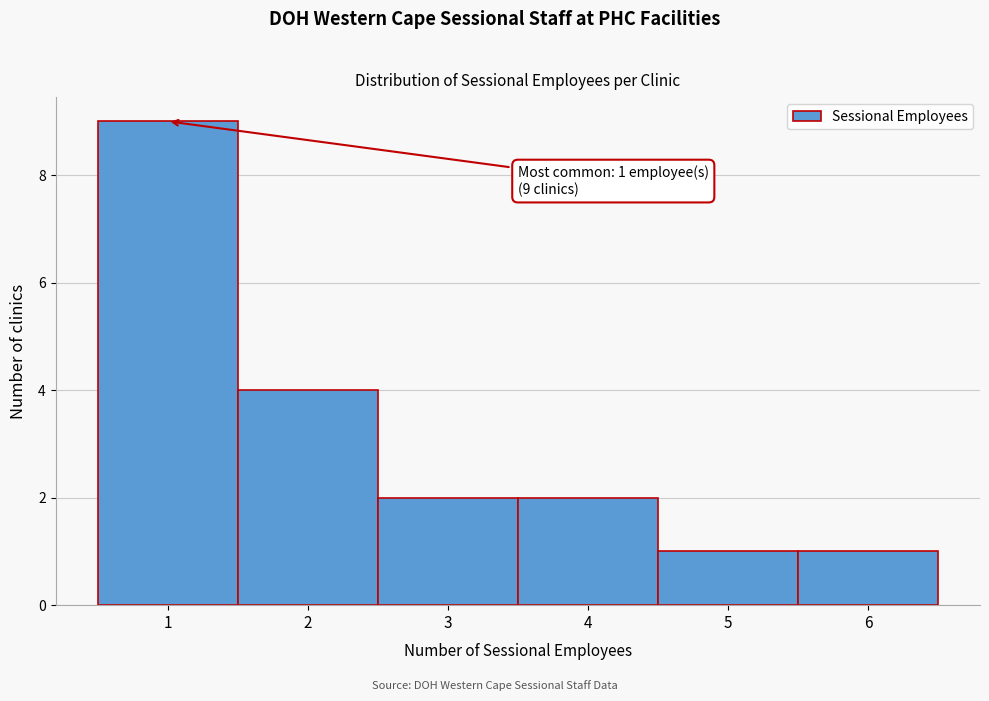

Over which range of the x-axis is the bar tallest?

0.5 to 1.5